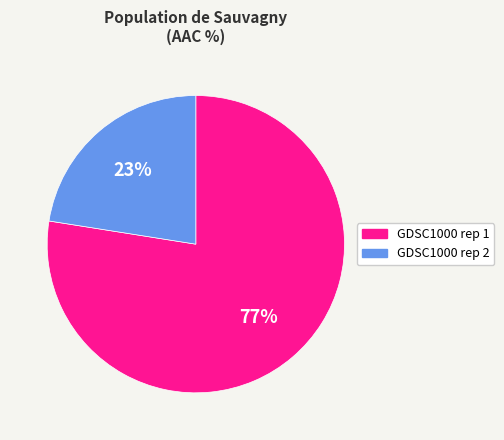

Is it true that GDSC1000 rep 2 is 29% of the pie?

False